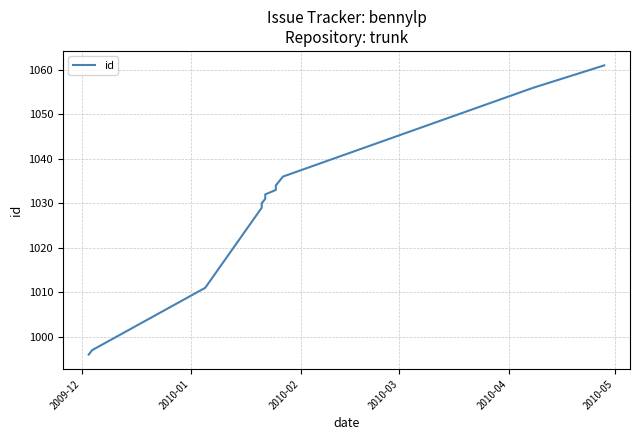

At which category does the chart reach its minimum across all series?

2009-12